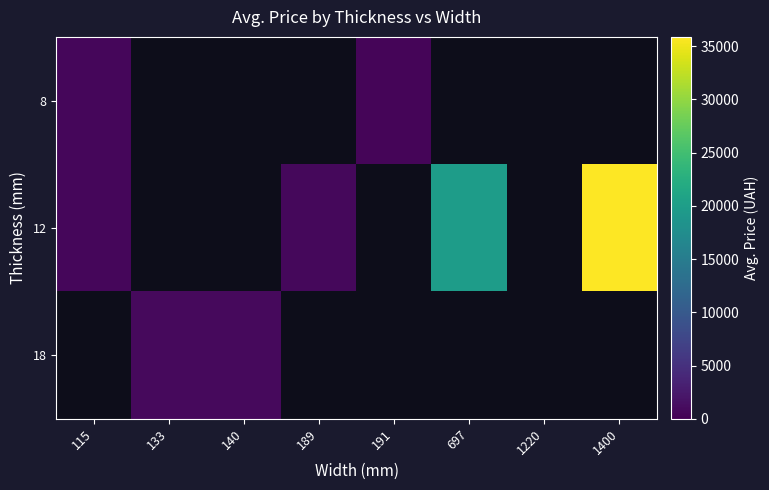

At how many categories does at least one series exceed 27283?

1